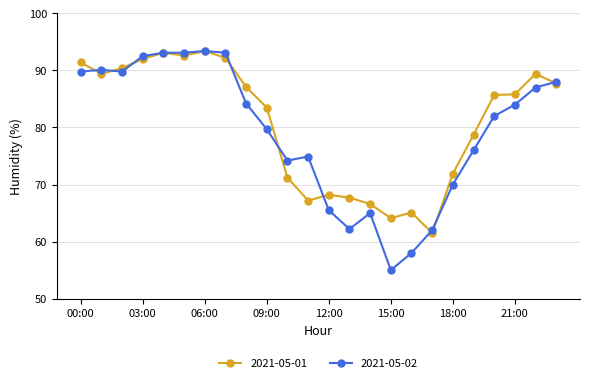

What is the smallest value displayed?

55.0